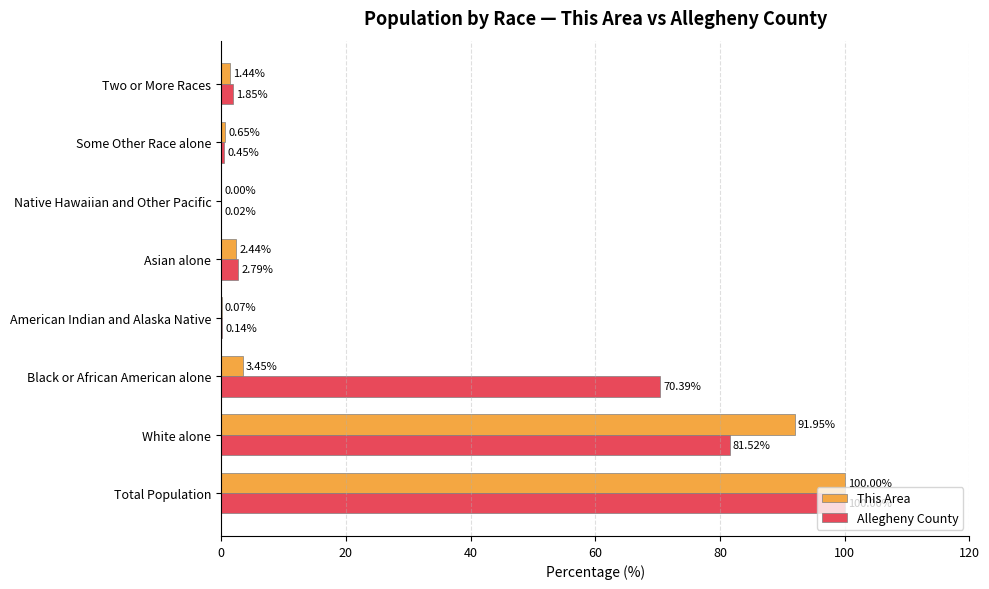

Which label corresponds to the largest value in the chart?

Total Population